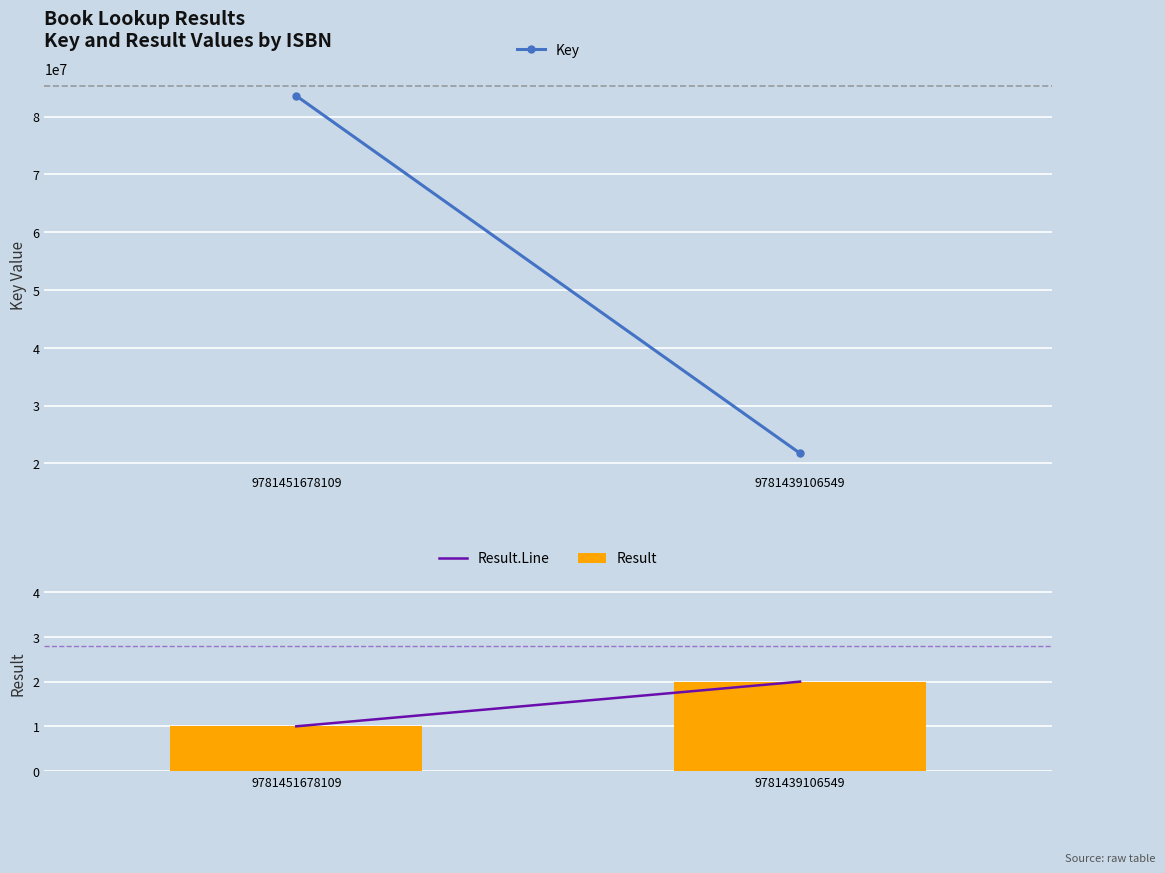

How many bars are there in total?

2